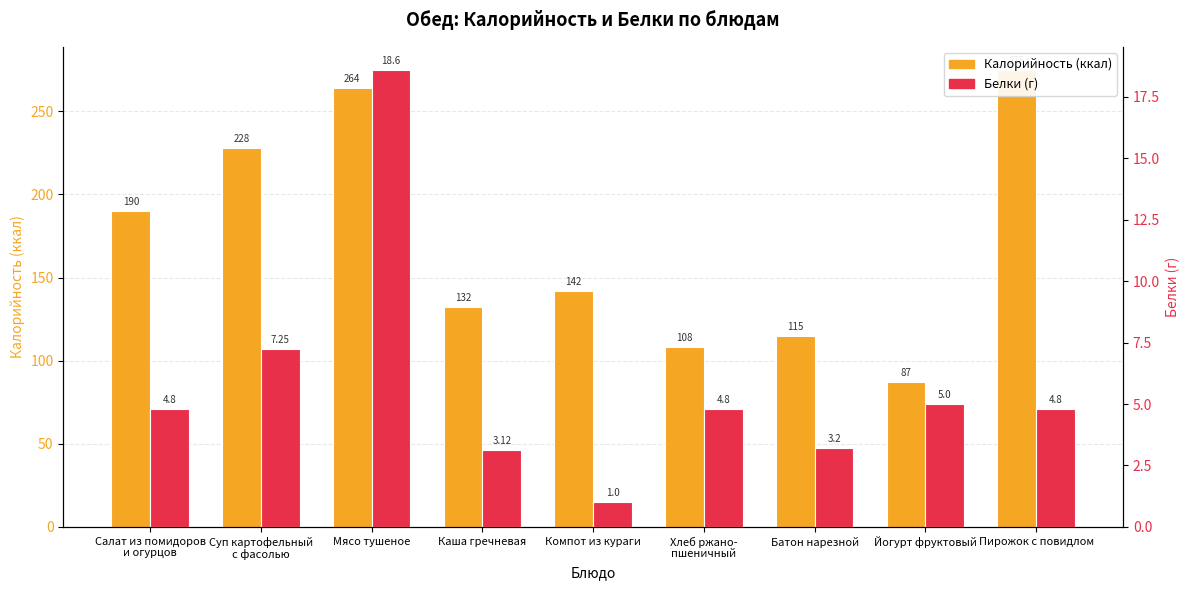

True or false: Калорийность (ккал) has a value of 125.8 at Мясо тушеное.

False